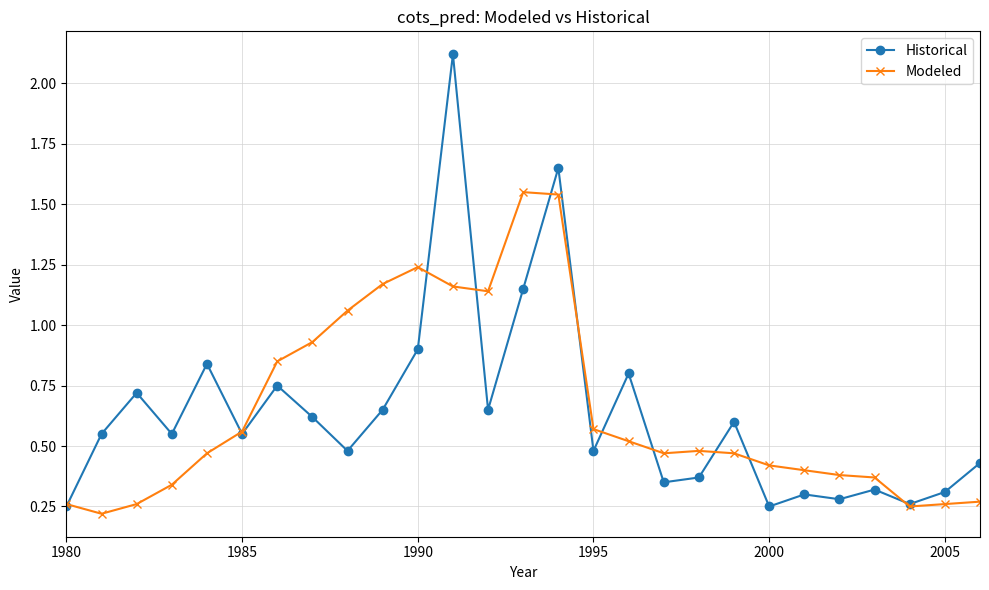

List the series in order of their peak value, lowest first.

Modeled, Historical